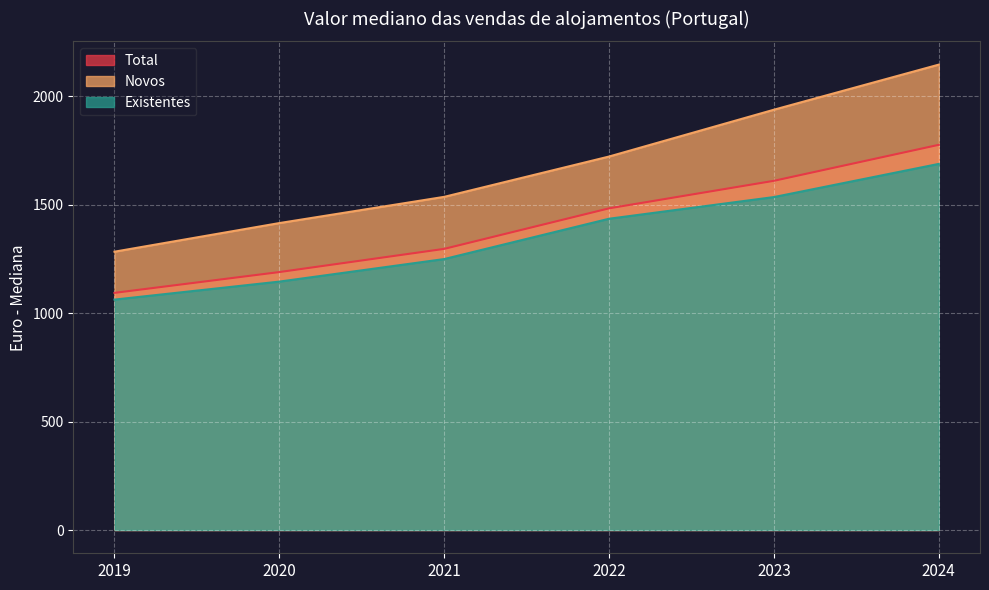

What is the value of the Total point at the 3rd from the left?

1297